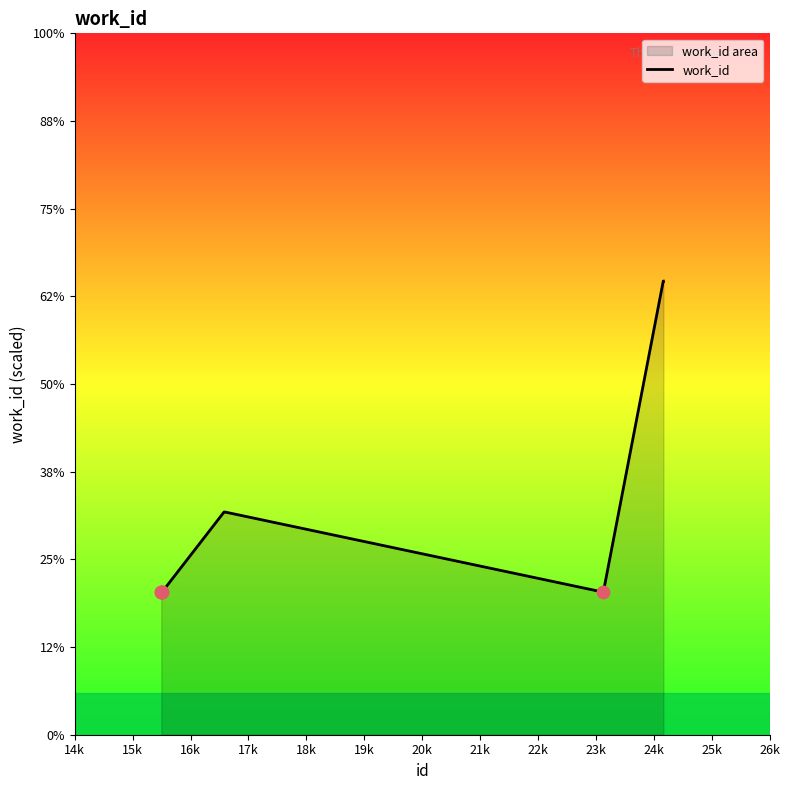

What is the change in value from 16k to 19k?

+457